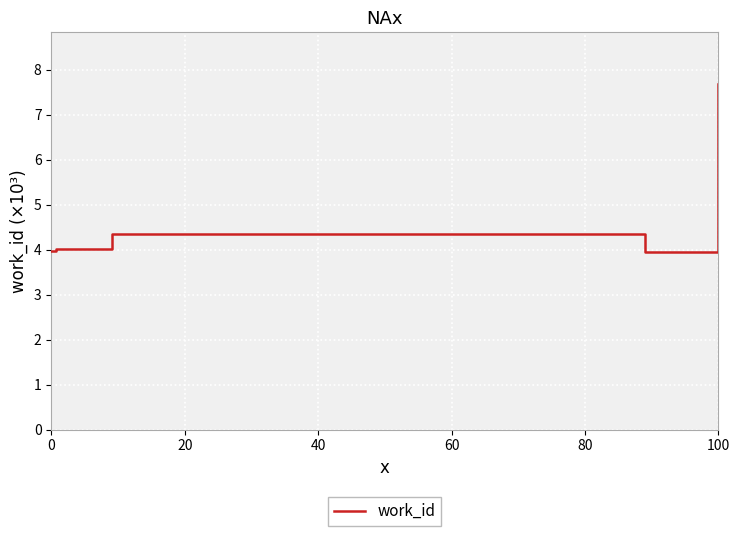

What is the difference between the maximum and minimum values?

3.7